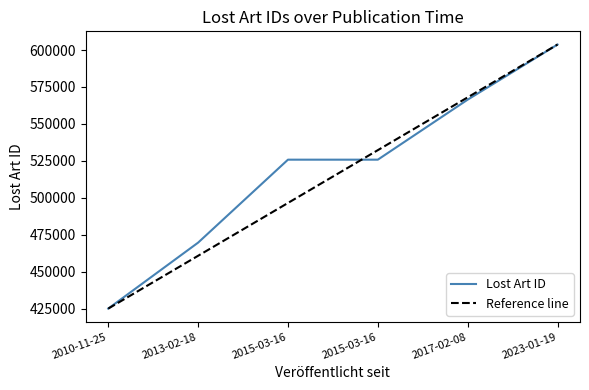

At which category is the sum across all series the highest?

2023-01-19